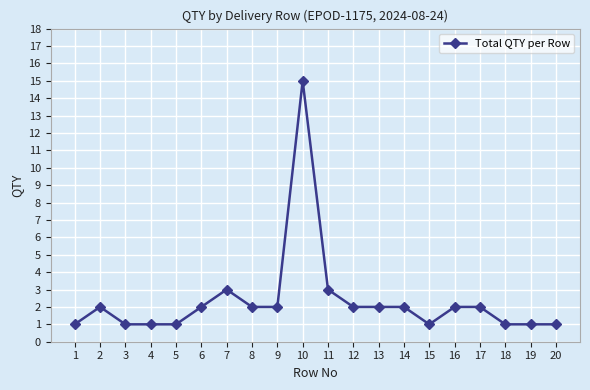

Between 7 and 14, which is larger?

7